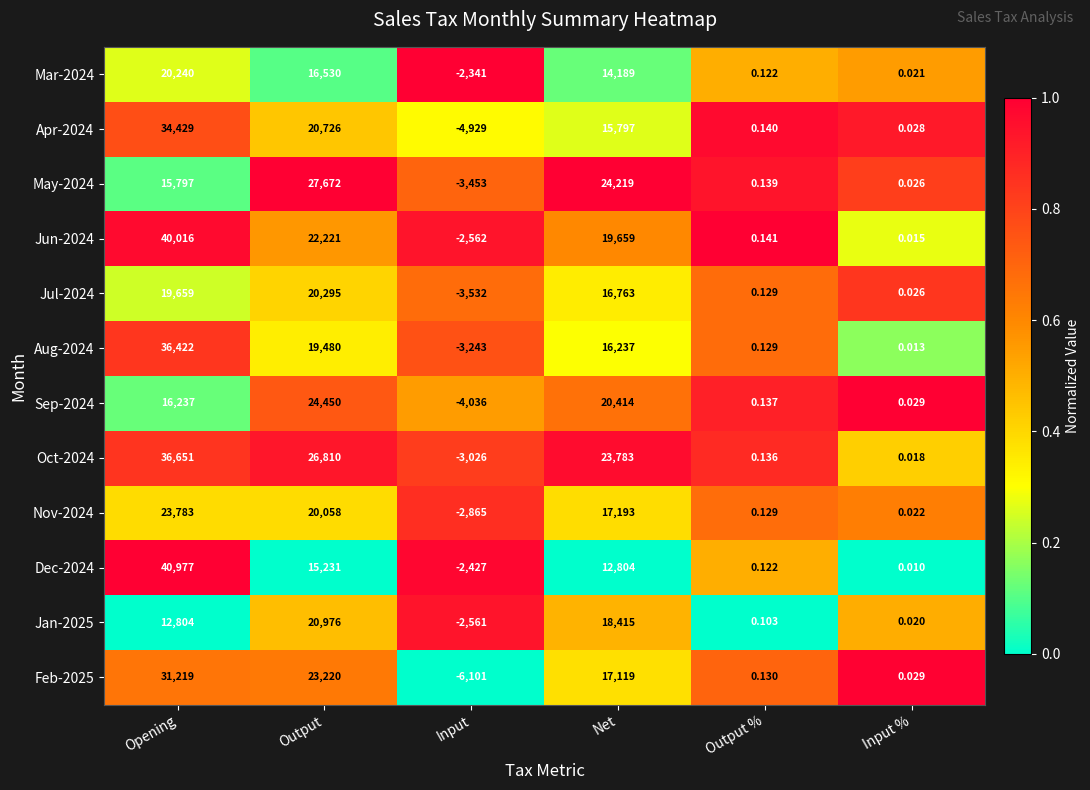

At which label does Mar-2024 first exceed 14189?

Opening